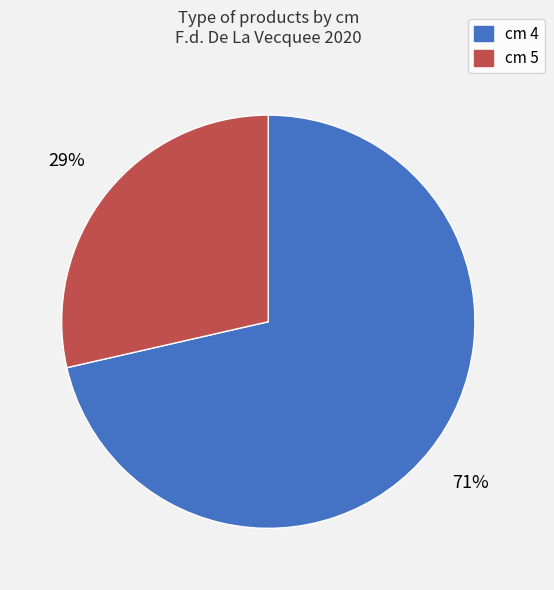

Is there any slice that represents more than half of the pie?

Yes